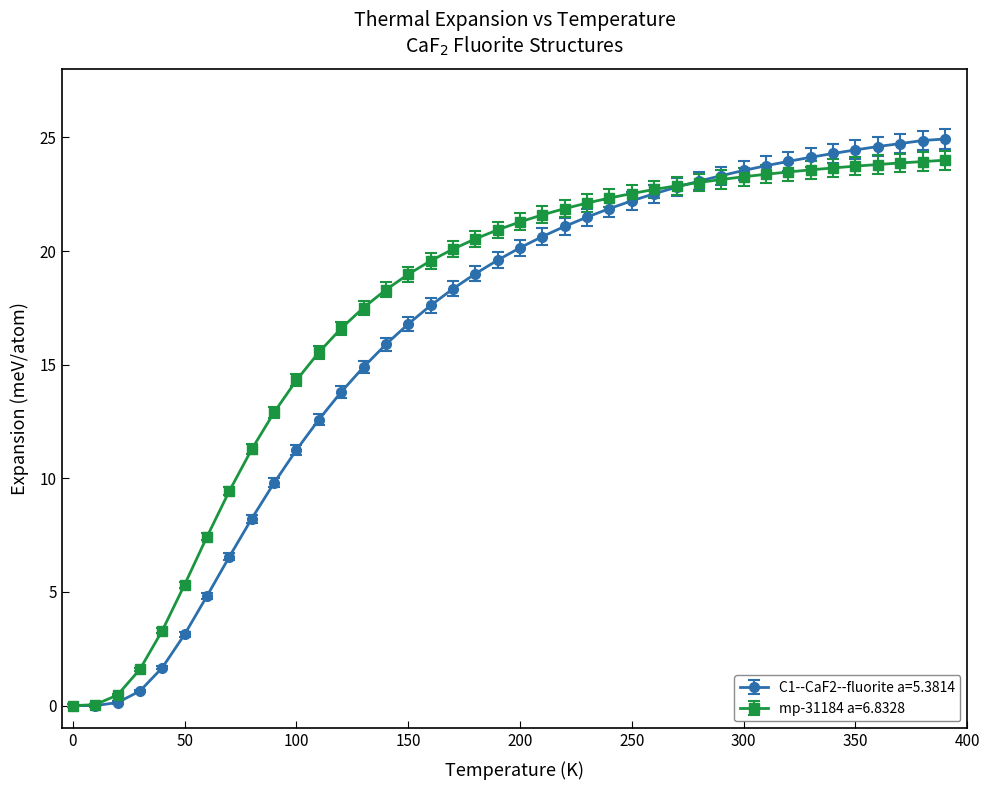

Rank the series by their average value, from highest to lowest.

mp-31184 a=6.8328, C1--CaF2--fluorite a=5.3814